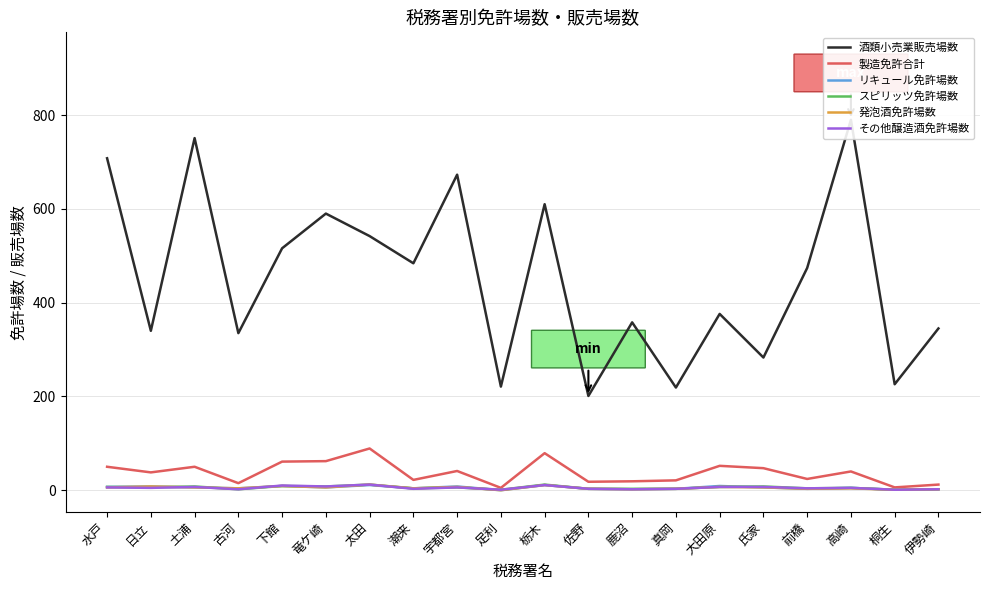

Which category has the highest value in the スピリッツ免許場数 series?

太田